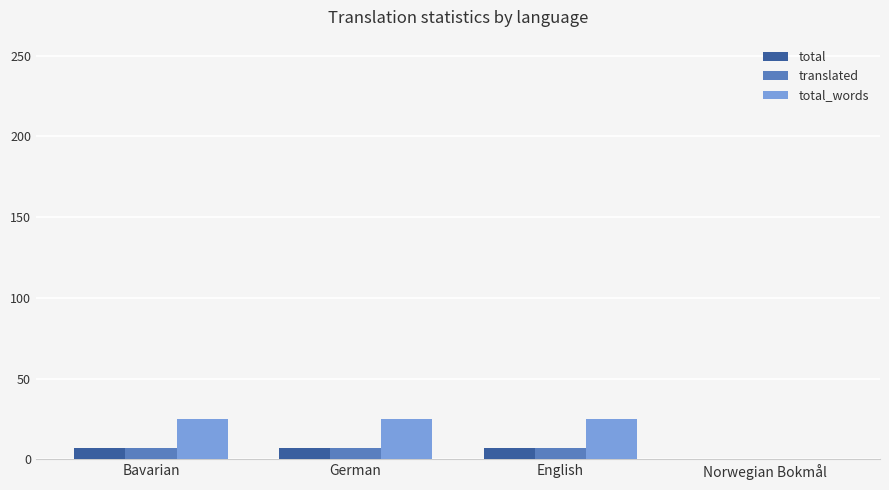

Between Bavarian and Norwegian Bokmål, which series saw the biggest shift?

total_words